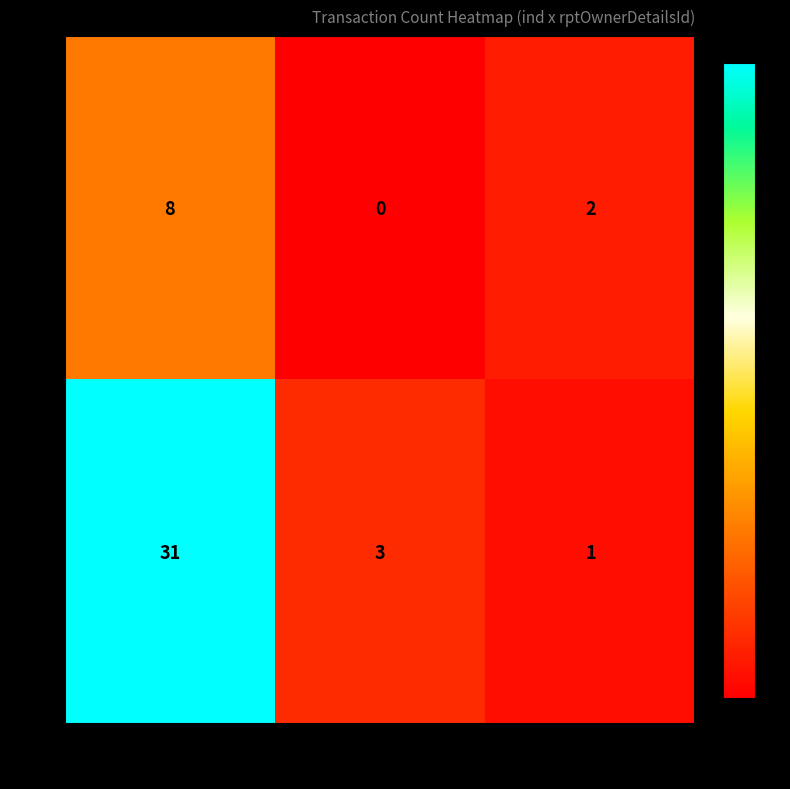

What is the approximate value of 7 at 1?

8